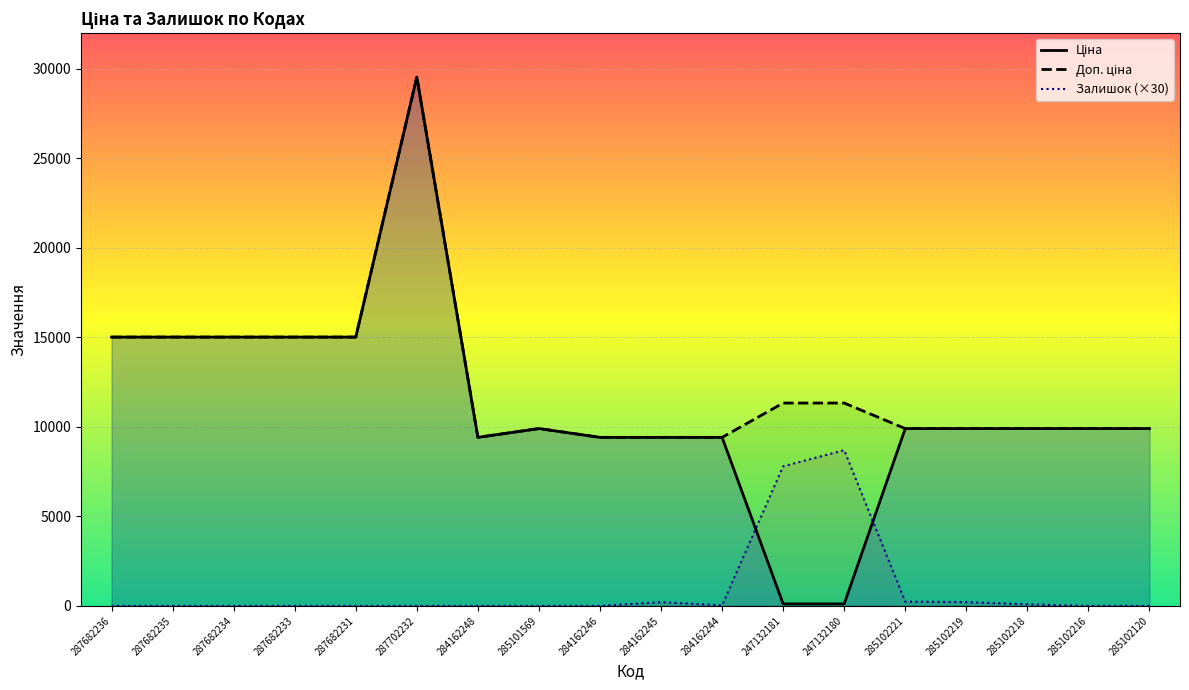

How many lines are shown in the chart?

3